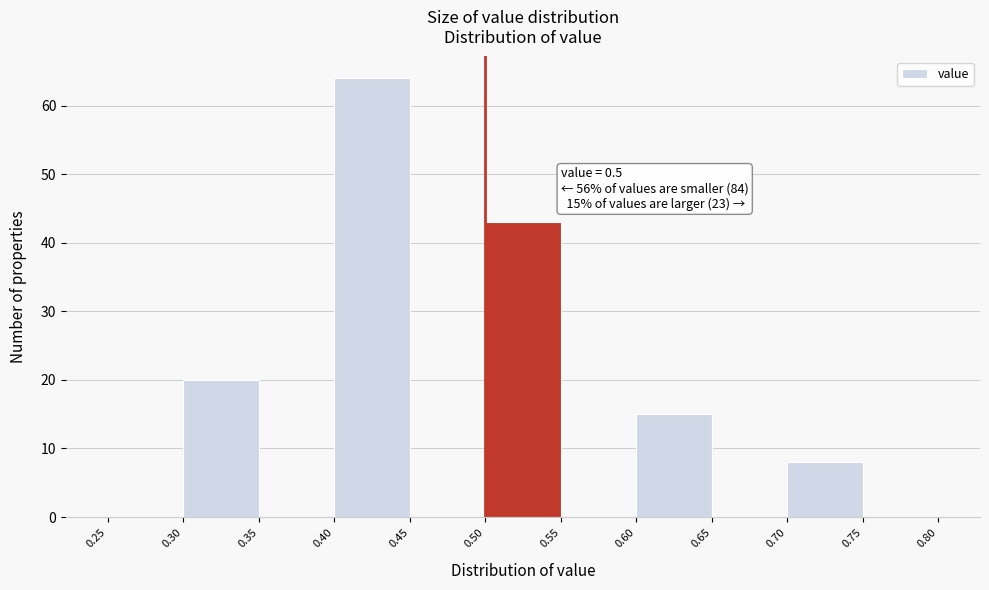

Over which range of the x-axis is the bar tallest?

0.40 to 0.45